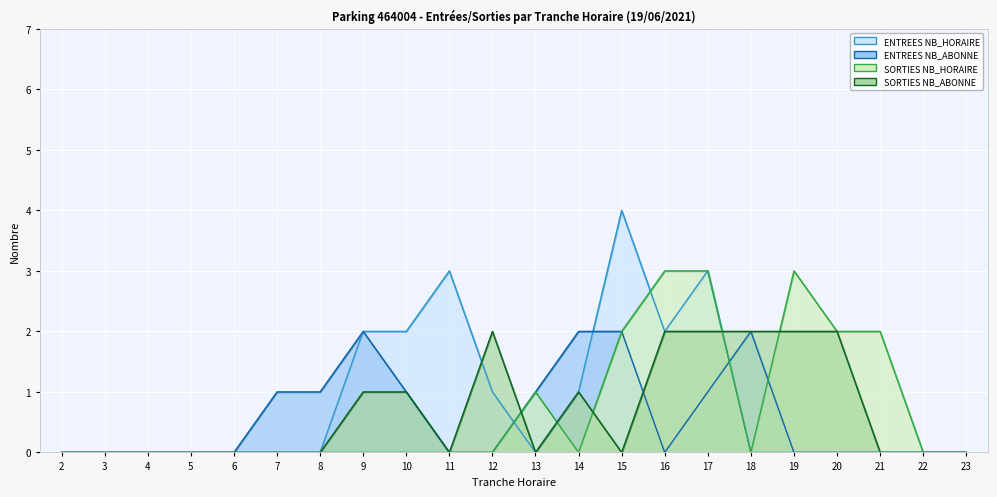

What is the value of the SORTIES NB_HORAIRE point at the 14th from the left?

2